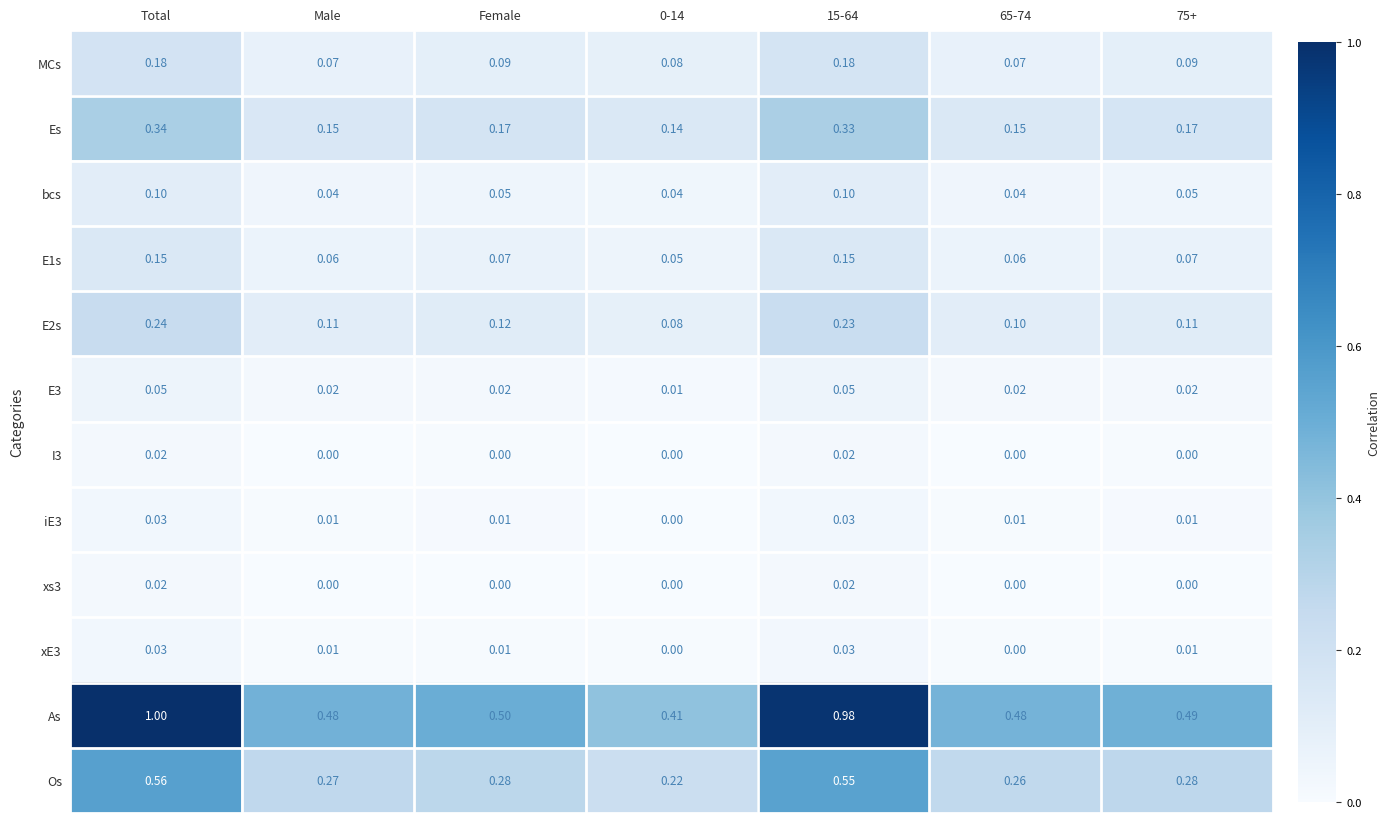

Which series has the largest range (max minus min)?

As